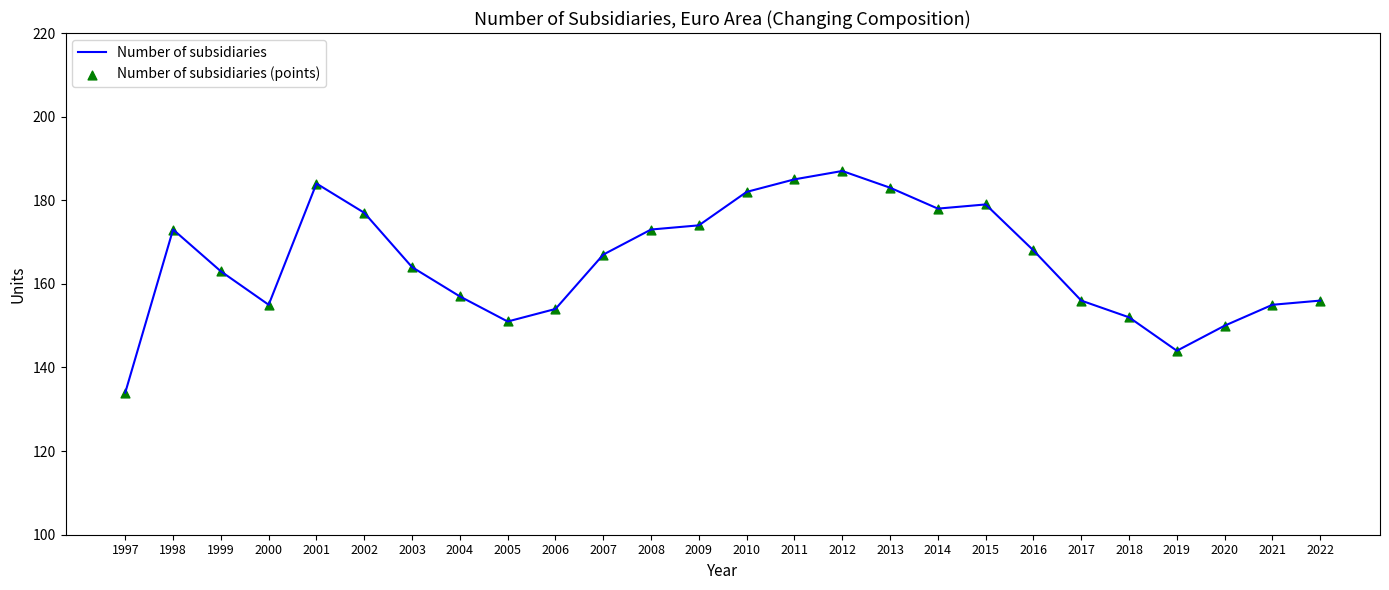

Which label corresponds to the smallest value in the chart?

1997